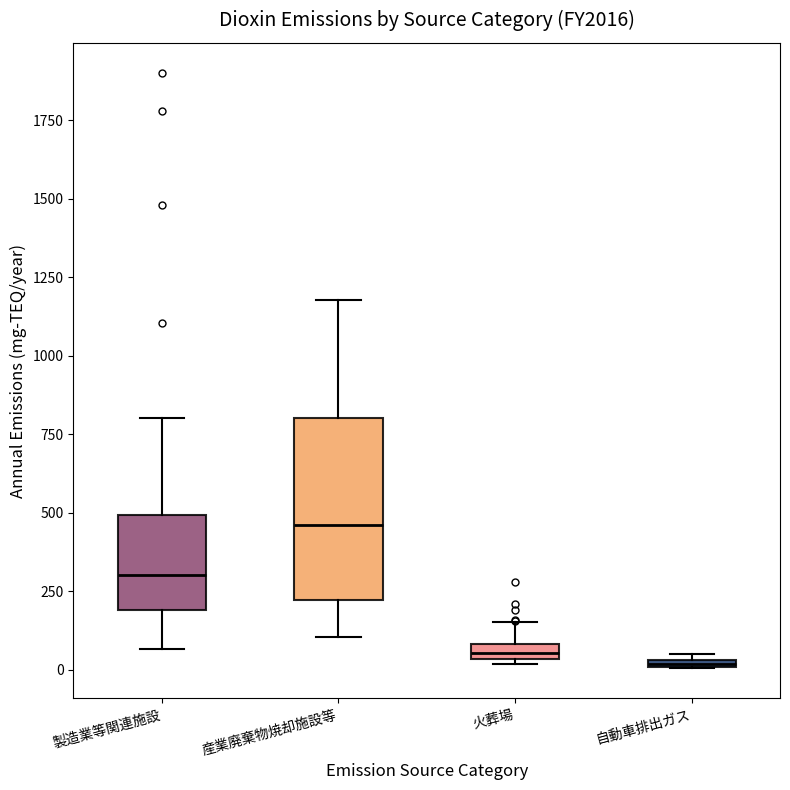

Comparing the boxes themselves (not the whiskers), which one is the tallest?

産業廃棄物焼却施設等